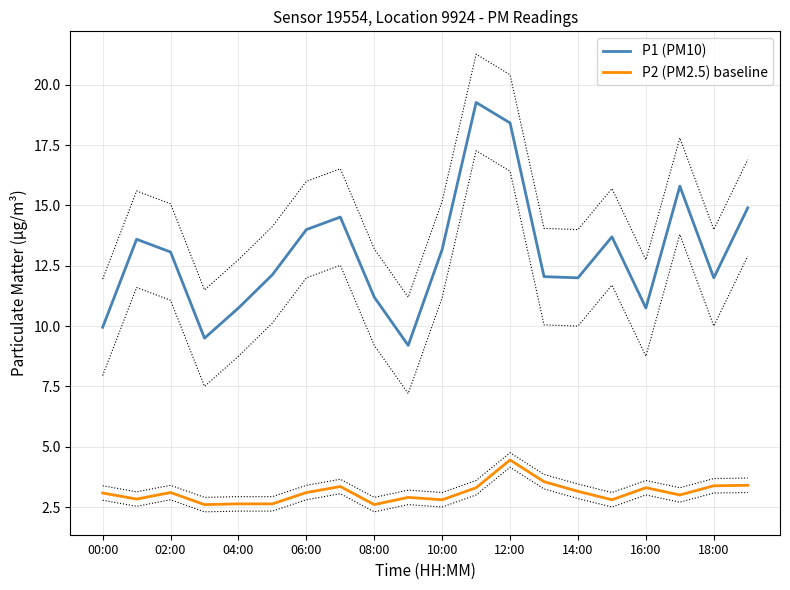

True or false: P1 (PM10) and P2 (PM2.5) baseline intersect in this chart.

False